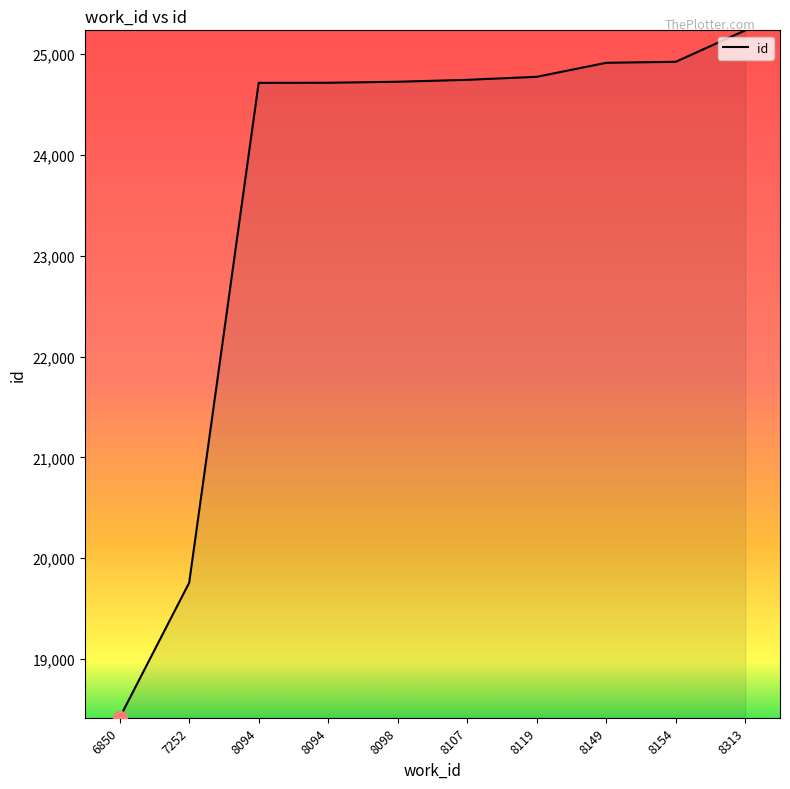

List the labels in order of value, smallest first.

6850, 7252, 8094, 8094, 8098, 8107, 8119, 8149, 8154, 8313